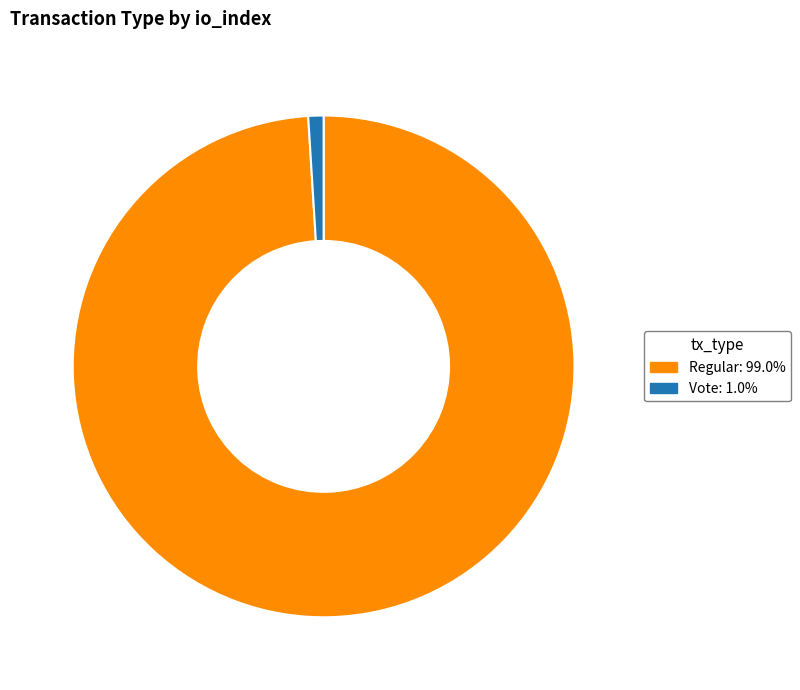

Approximately how many times larger is the value at Regular compared to Vote?

101.0